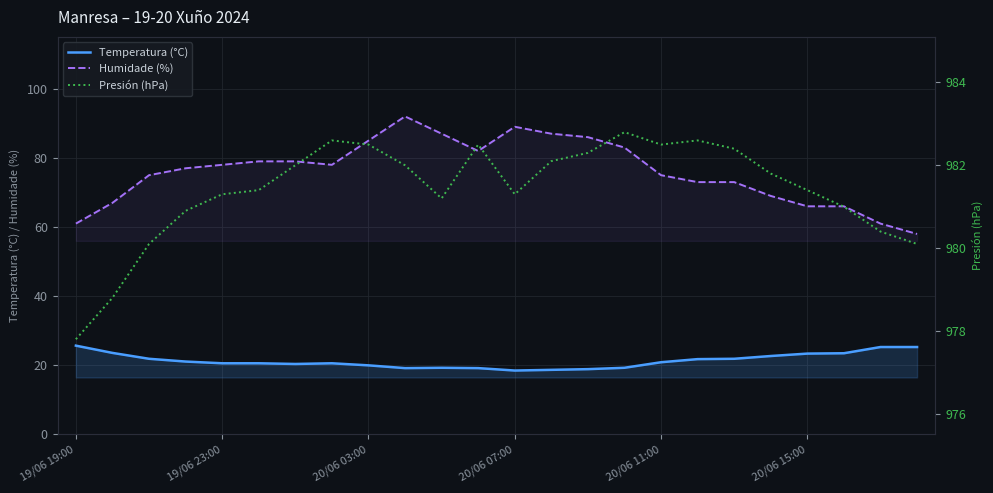

Which category has the highest value in the Temperatura (°C) series?

19/06 19:00